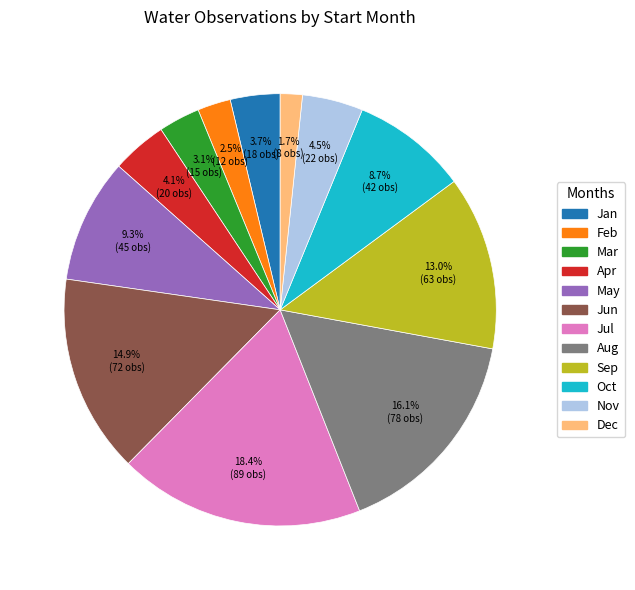

Is there a majority slice in this chart?

No